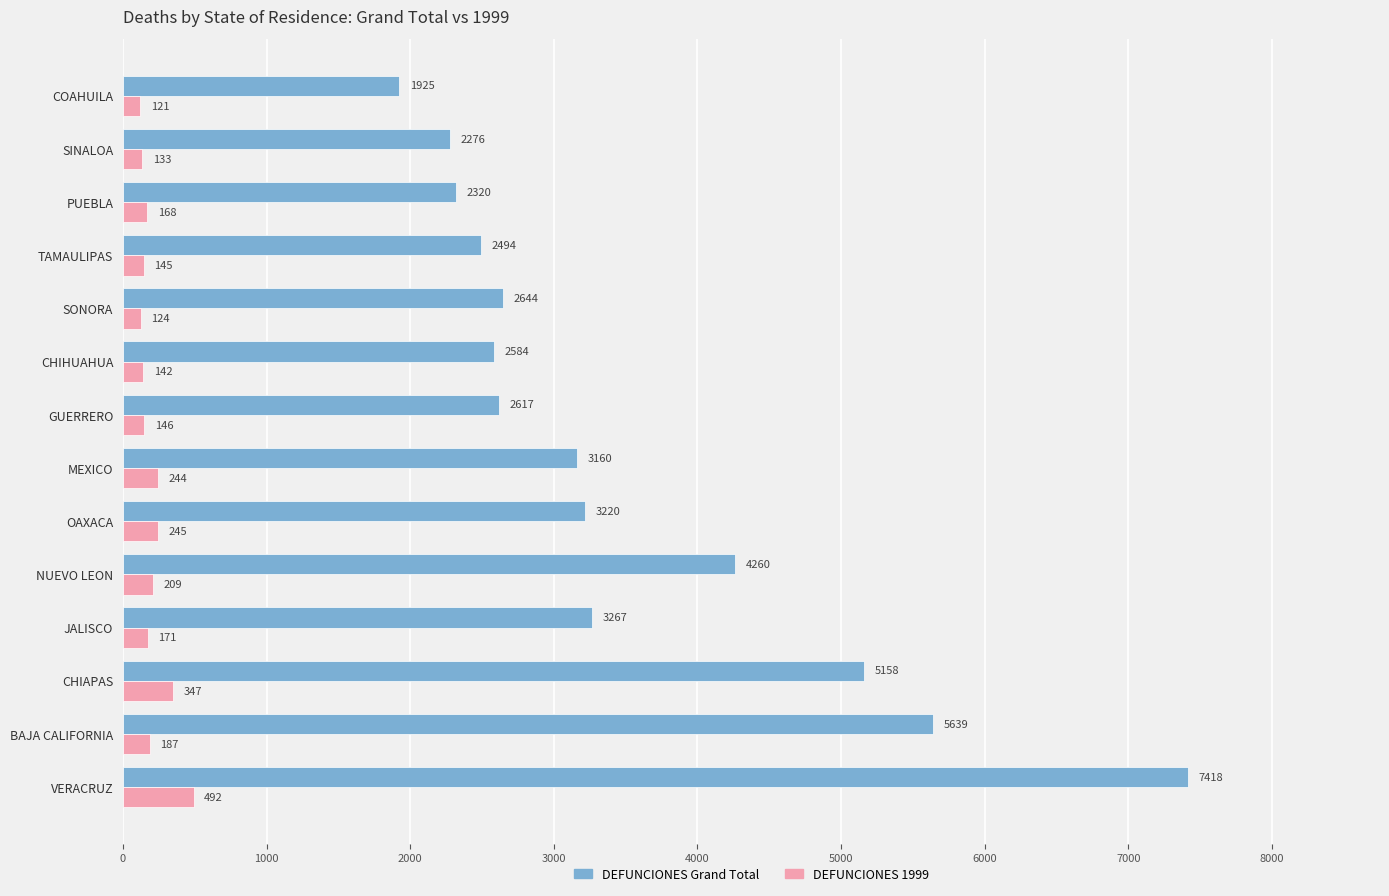

At which label is DEFUNCIONES Grand Total closest to 4671?

NUEVO LEON